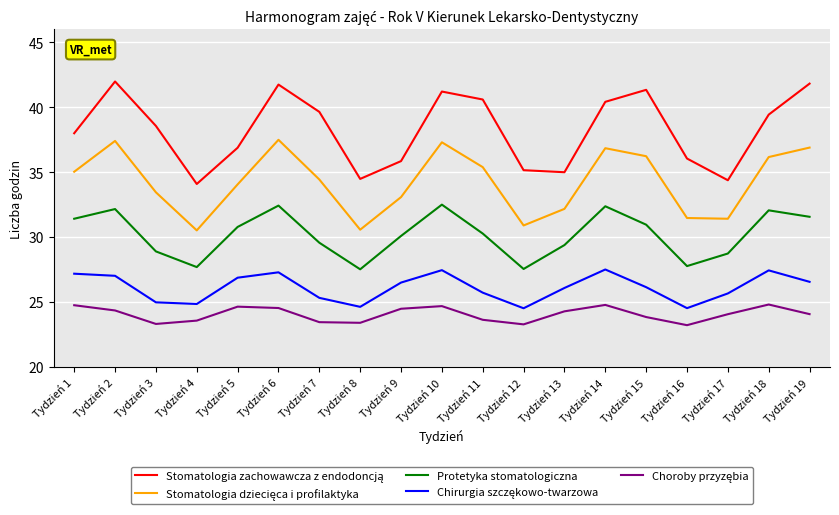

What is the spread (max minus min) of values at Tydzień 13?

10.7